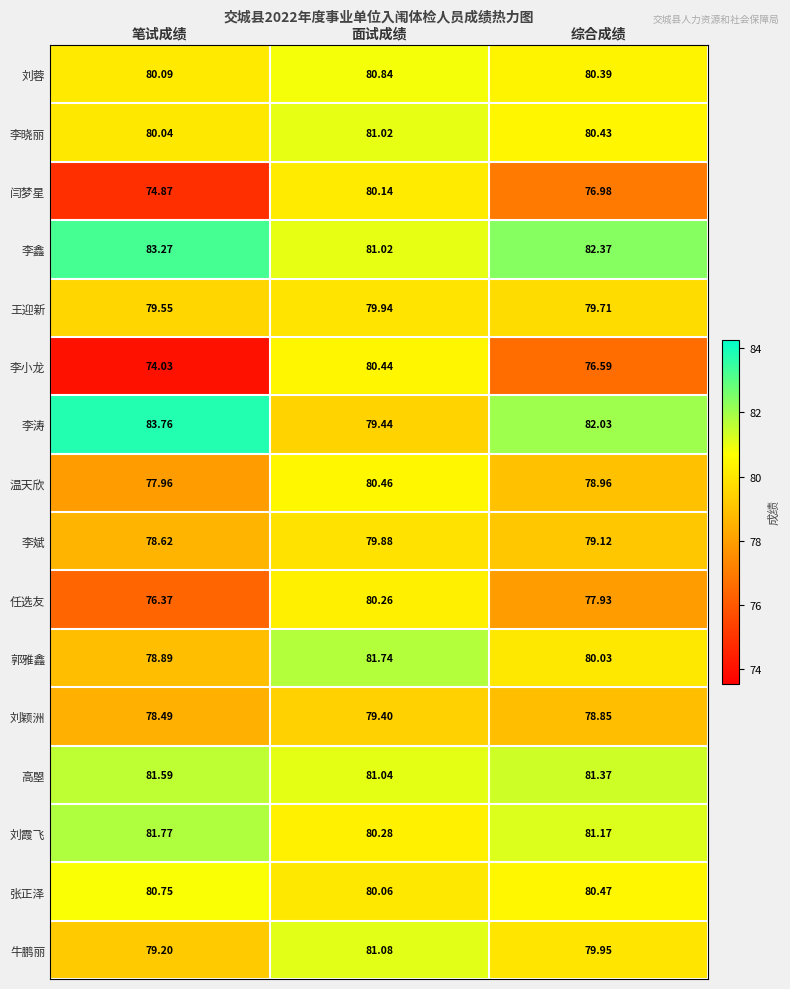

Which label corresponds to the largest value in the chart?

笔试成绩